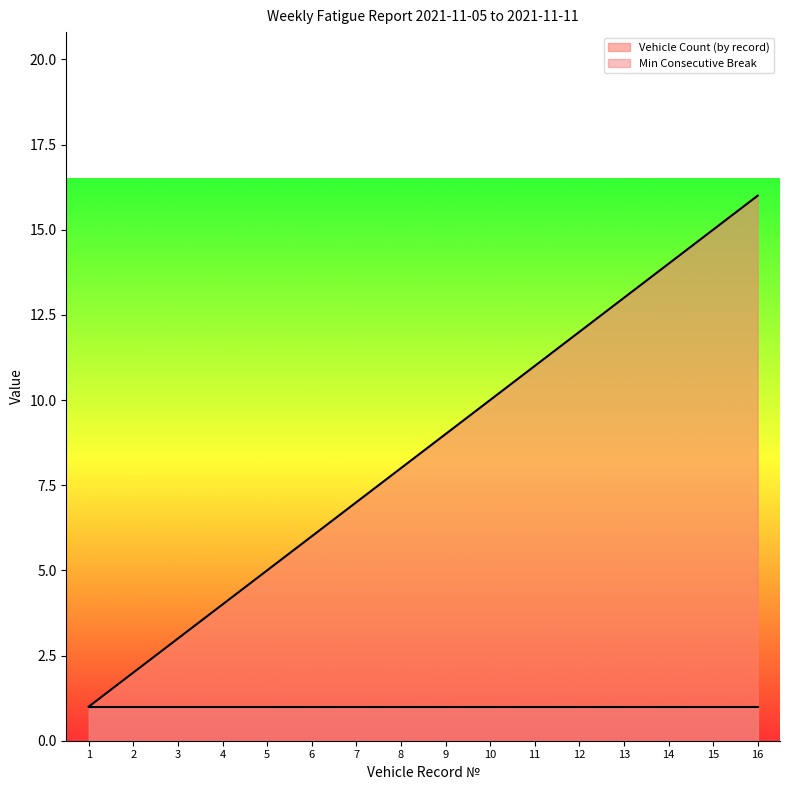

What is the maximum value shown in the chart?

16